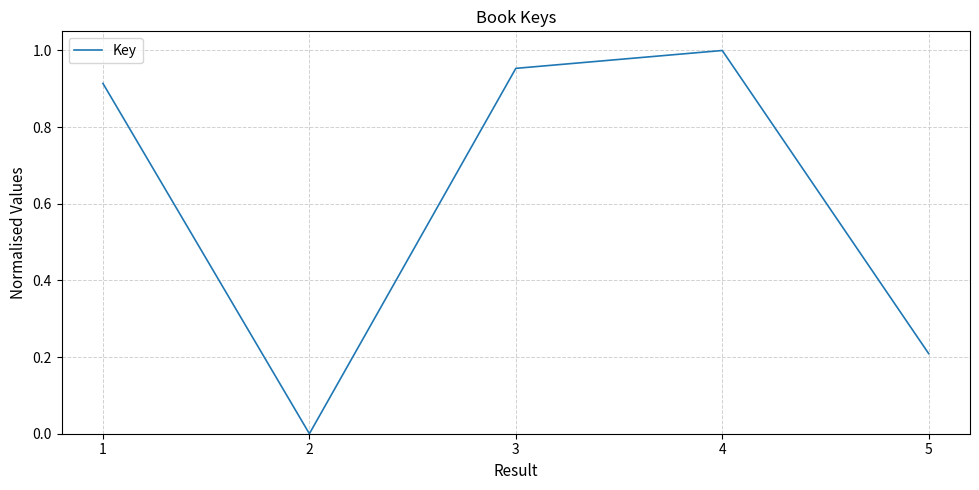

The value at 4 is 1.7. True or false?

False